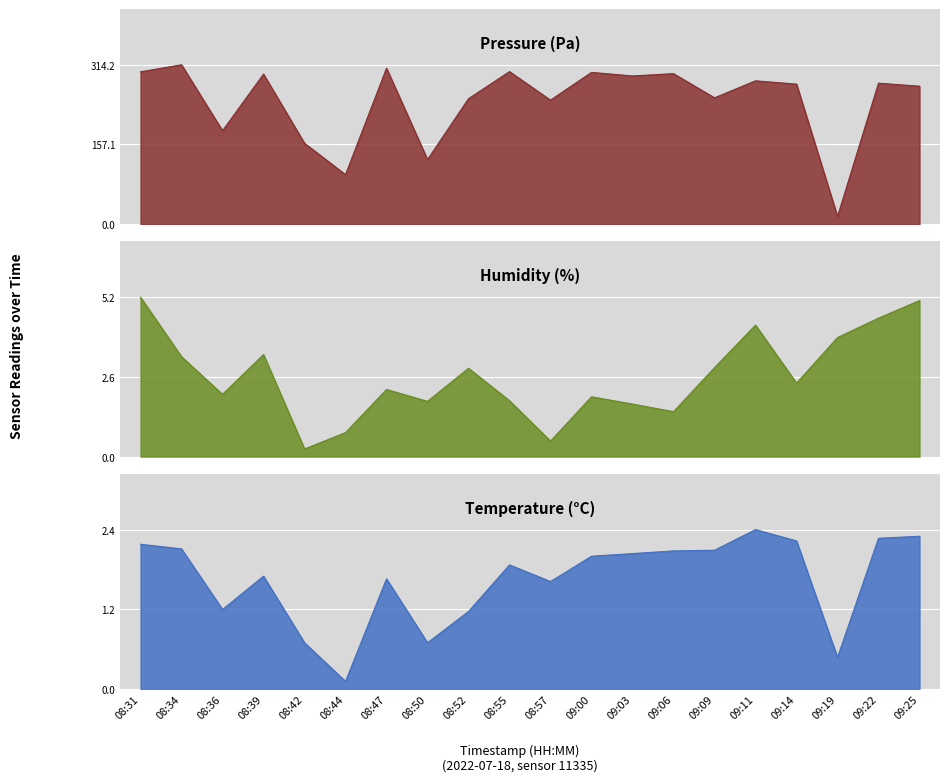

Is the value of humidity at 08:31 greater than the value of pressure at 09:25?

No